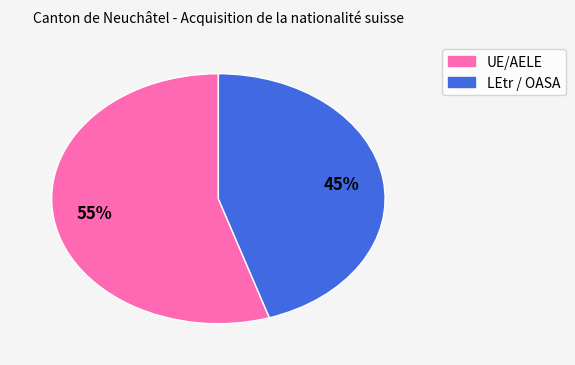

Rank the categories by value from highest to lowest.

UE/AELE, LEtr / OASA